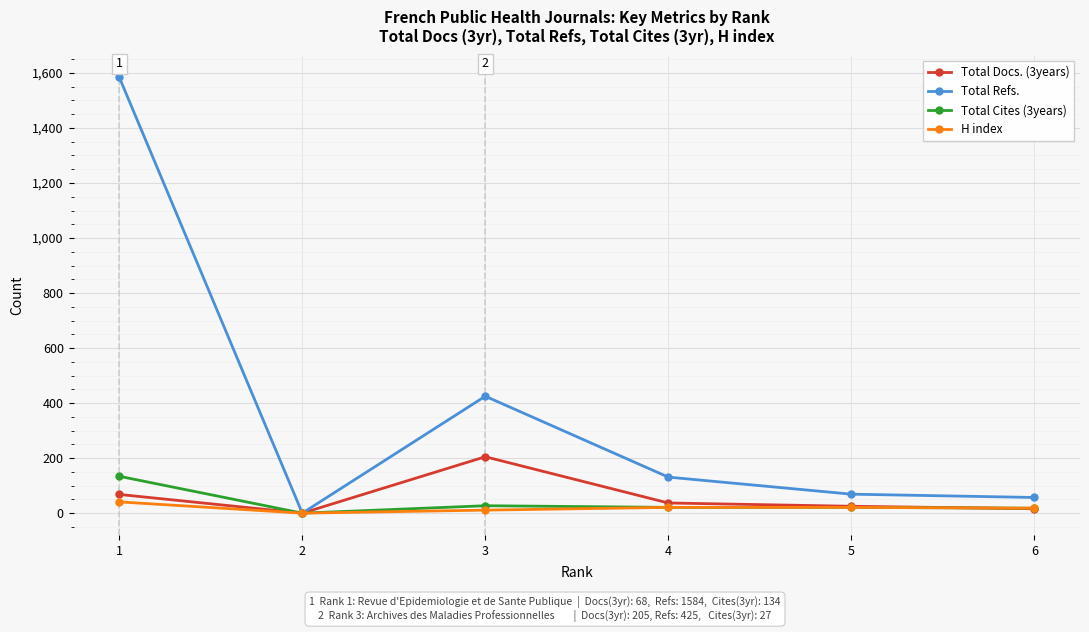

The value of Total Refs. at 4 is 42. True or false?

False